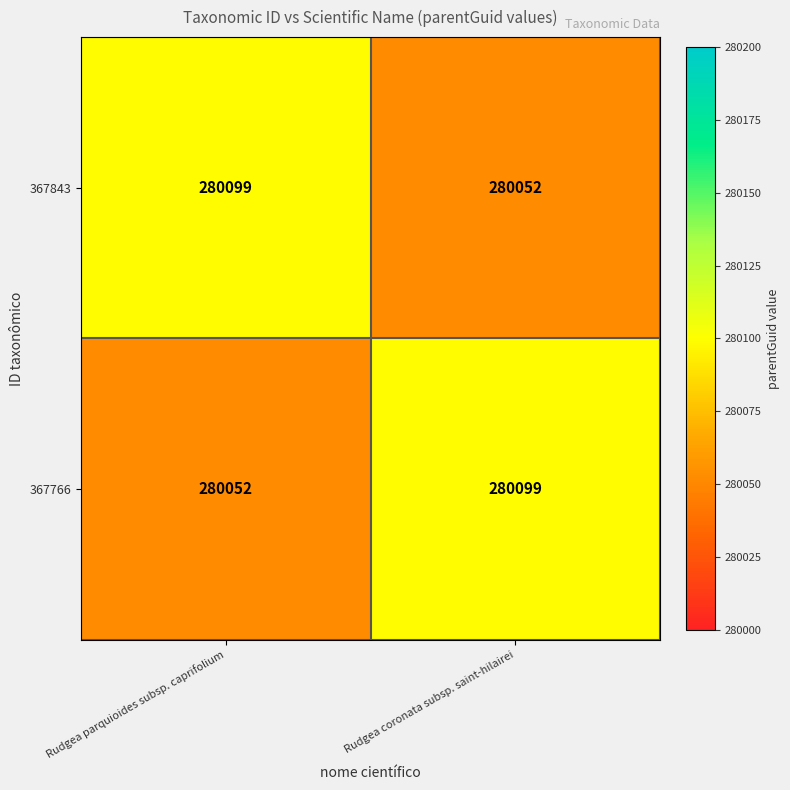

The value of 367766 at Rudgea parquioides subsp. caprifolium is 181811. True or false?

False